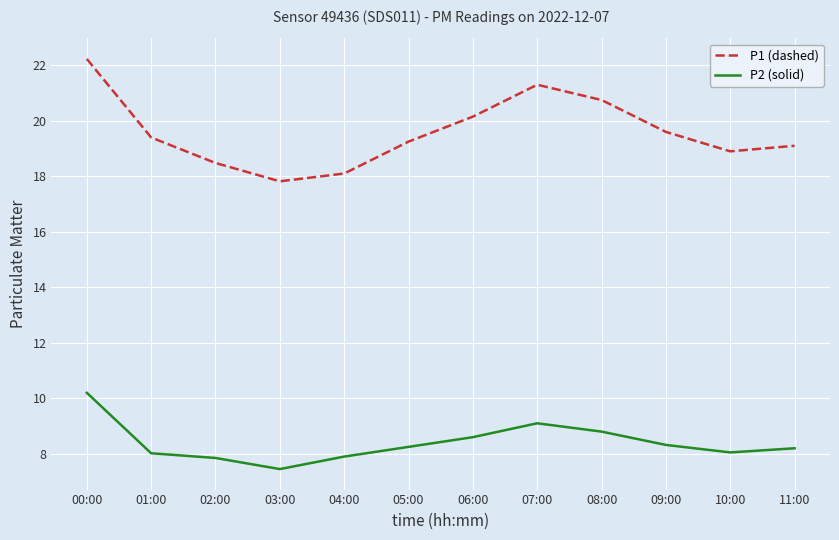

At 00:00, list the series in order from smallest to largest.

P2 (solid), P1 (dashed)